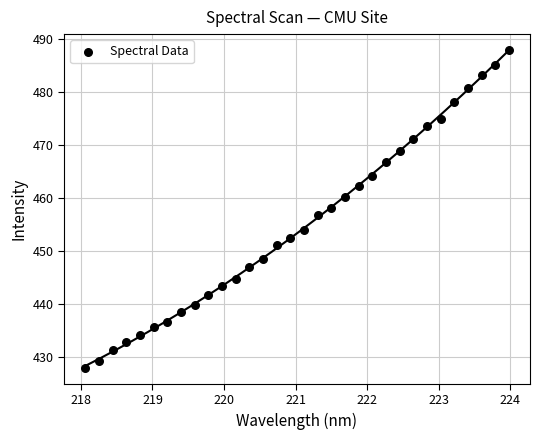

What is the range of X values (max minus min)?

5.9